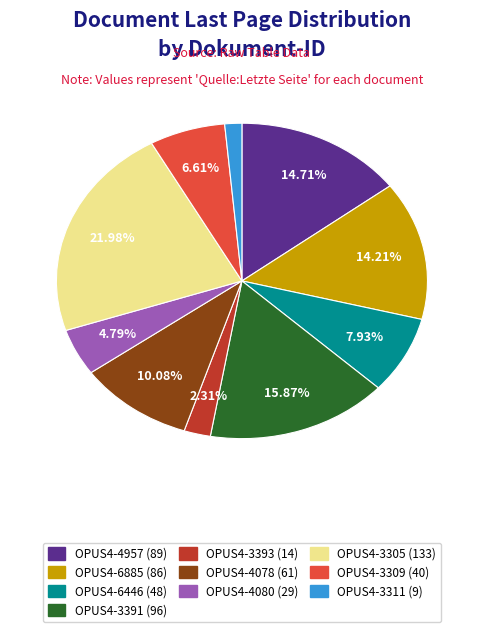

To the nearest percent, what is the combined percentage of OPUS4-4080 and OPUS4-6885?

19%